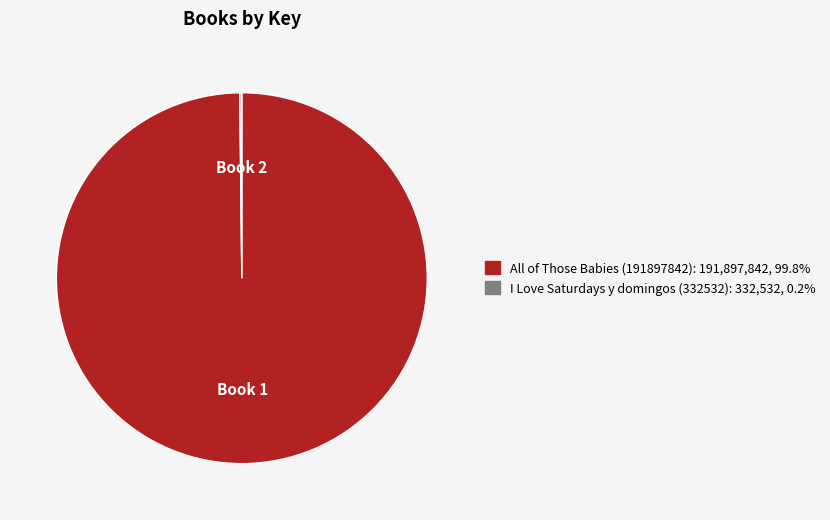

Does All of Those Babies (191897842) account for over 50% of the chart?

Yes